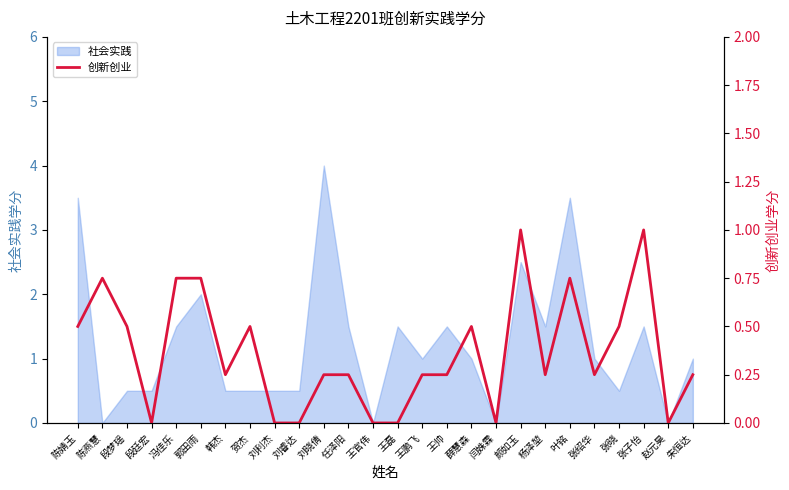

True or false: the data has more than 1 interior local peaks.

True